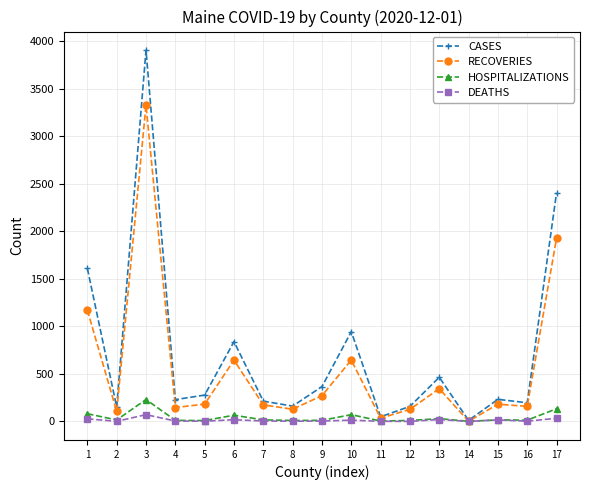

At which label does CASES first exceed 232?

1